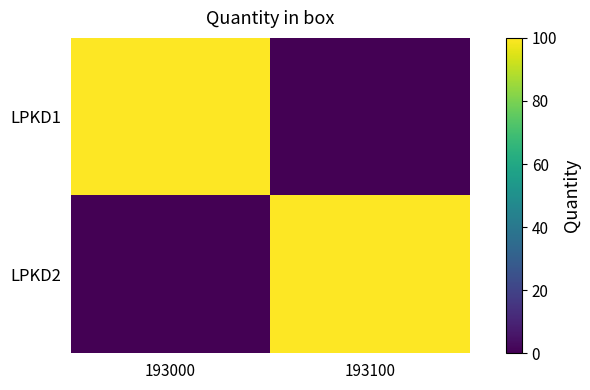

Which label corresponds to the largest value in the chart?

193000